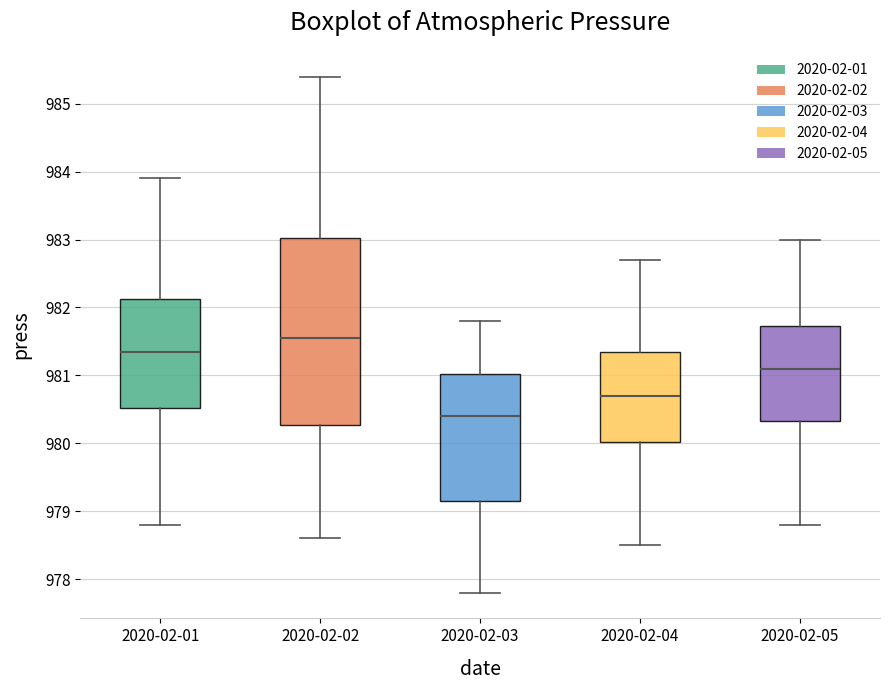

Comparing the boxes themselves (not the whiskers), which one is the tallest?

2020-02-02